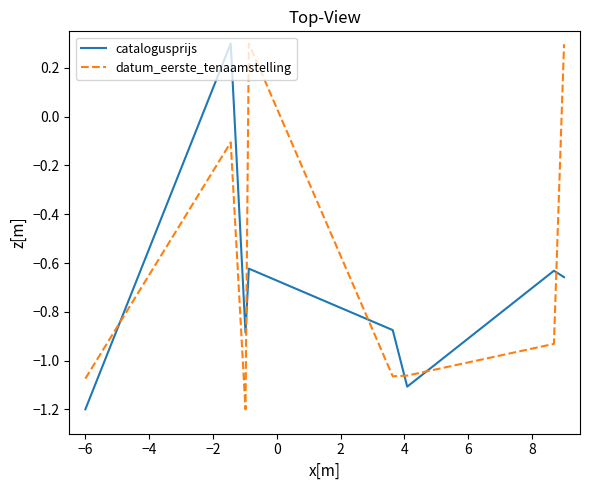

What is the maximum value for datum_eerste_tenaamstelling?

0.3